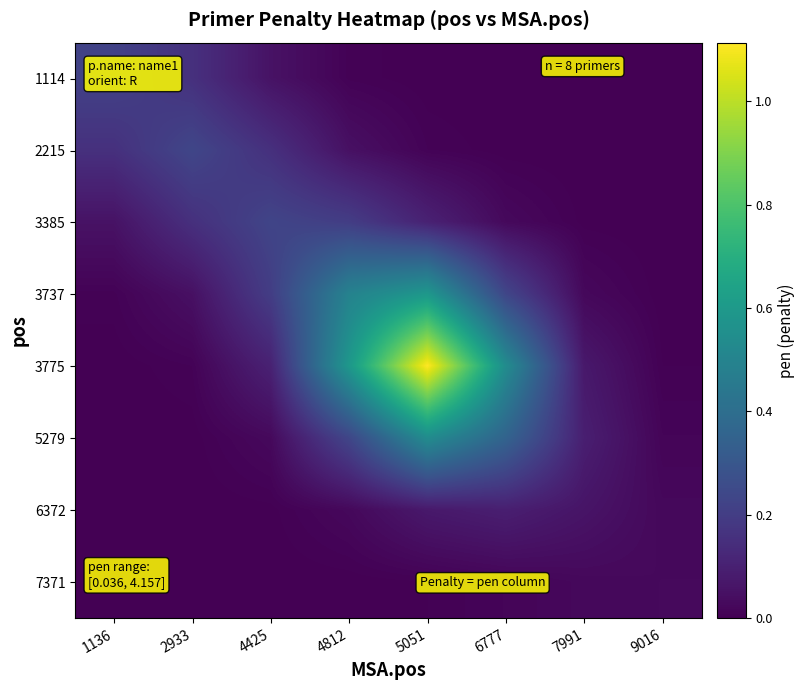

Reading left to right, what are all the values shown in this chart?

1114: 1136=0.2	2933=0.2	4425=0.1	4812=0.0	5051=0.0	6777=0.0	7991=0.0	9016=0.0
2215: 1136=0.2	2933=0.2	4425=0.2	4812=0.0	5051=0.0	6777=0.0	7991=0.0	9016=0.0
3385: 1136=0.1	2933=0.2	4425=0.2	4812=0.2	5051=0.1	6777=0.0	7991=0.0	9016=0.0
3737: 1136=0.0	2933=0.0	4425=0.2	4812=0.5	5051=0.6	6777=0.2	7991=0.0	9016=0.0
3775: 1136=0.0	2933=0.0	4425=0.1	4812=0.6	5051=1.1	6777=0.5	7991=0.1	9016=0.0
5279: 1136=0.0	2933=0.0	4425=0.0	4812=0.2	5051=0.5	6777=0.4	7991=0.1	9016=0.0
6372: 1136=0.0	2933=0.0	4425=0.0	4812=0.0	5051=0.1	6777=0.1	7991=0.1	9016=0.0
7371: 1136=0.0	2933=0.0	4425=0.0	4812=0.0	5051=0.0	6777=0.0	7991=0.0	9016=0.0